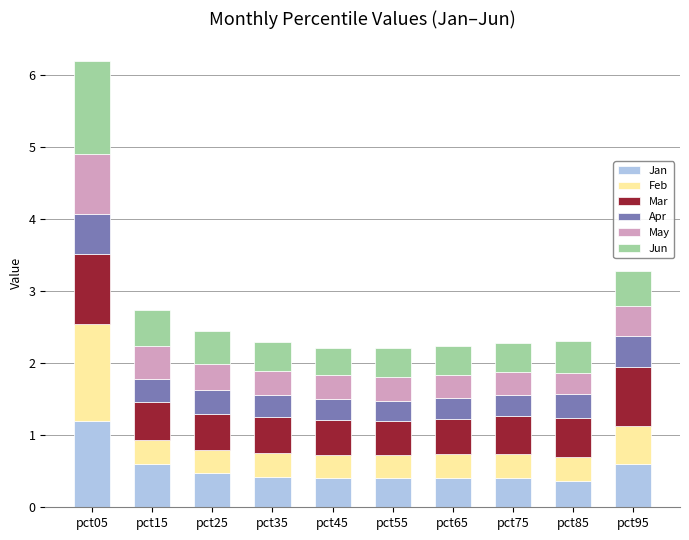

At which category is the sum across all series the highest?

pct05